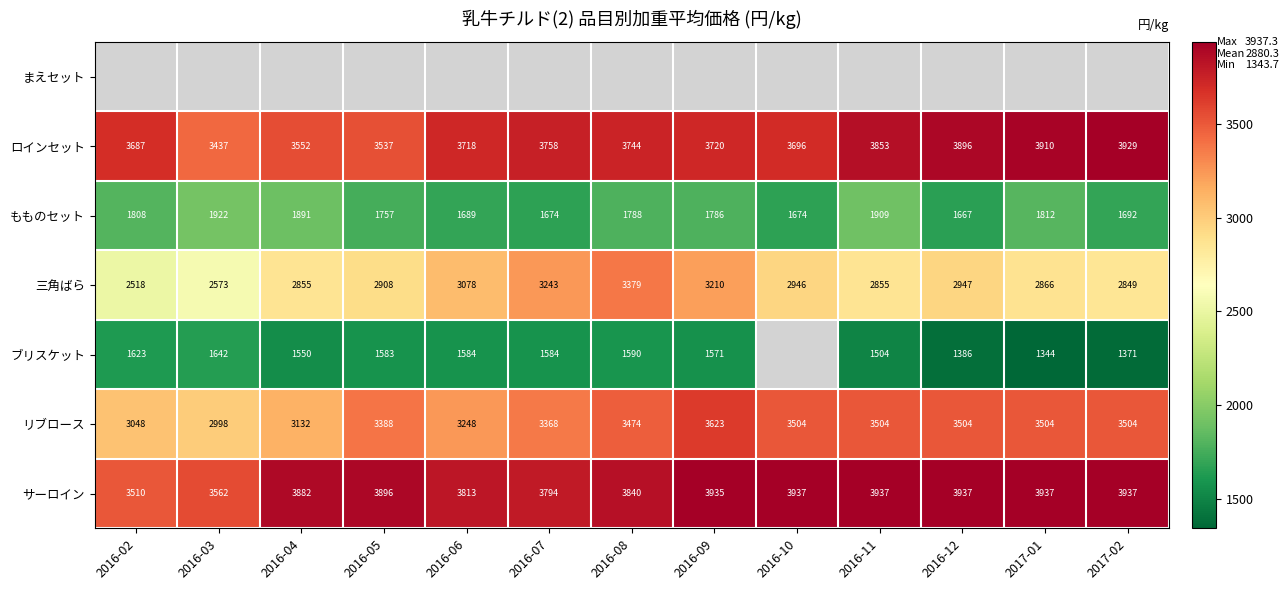

What is the difference between the maximum and minimum values in the ロインセット series?

492.0